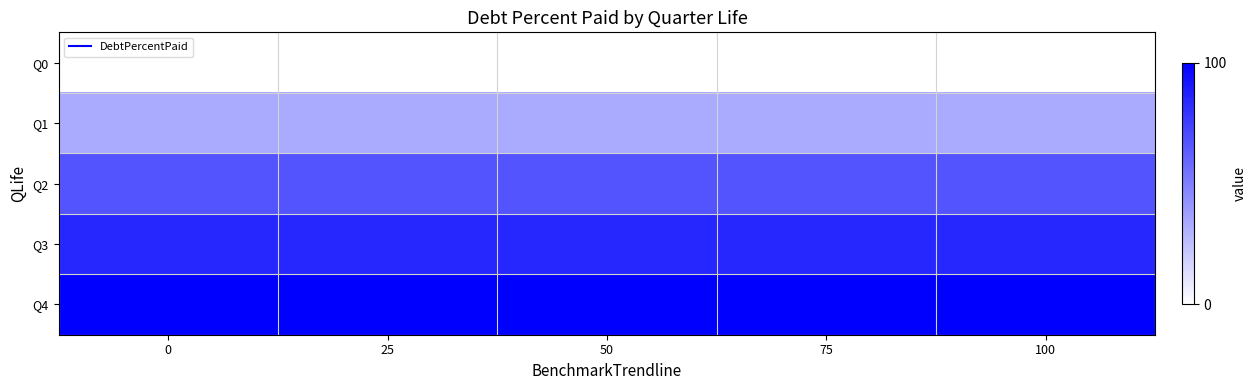

What is the spread (max minus min) of values at 50?

100.0